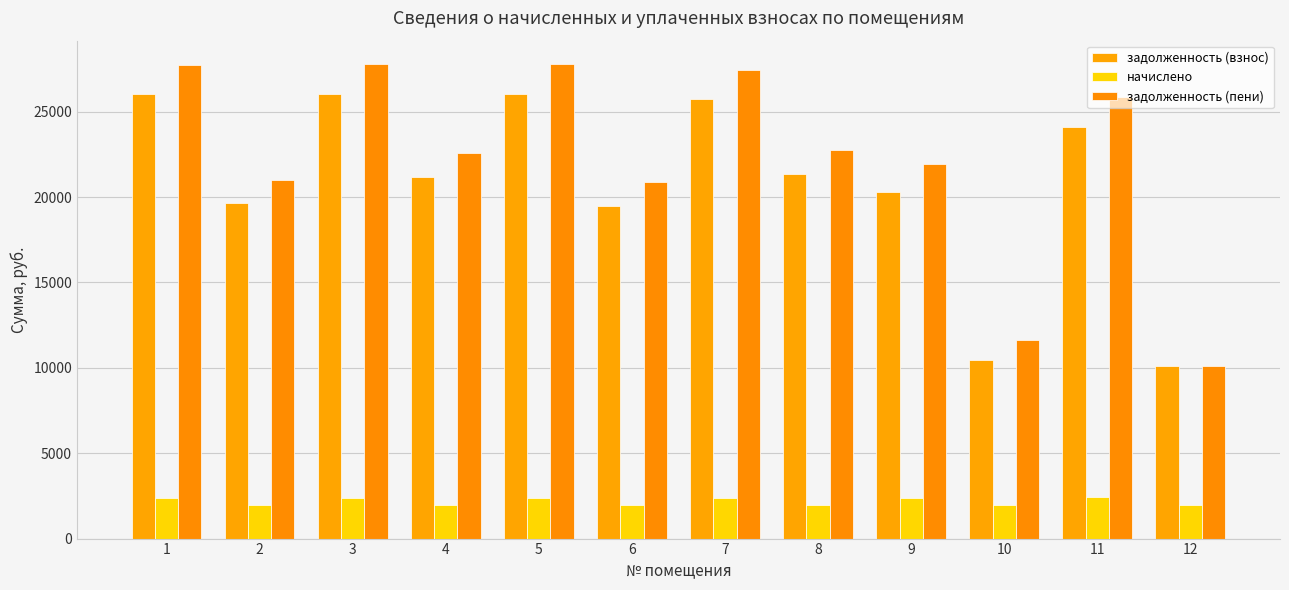

What is the sum of the задолженность (пени) values at 4 and 5?

50336.2